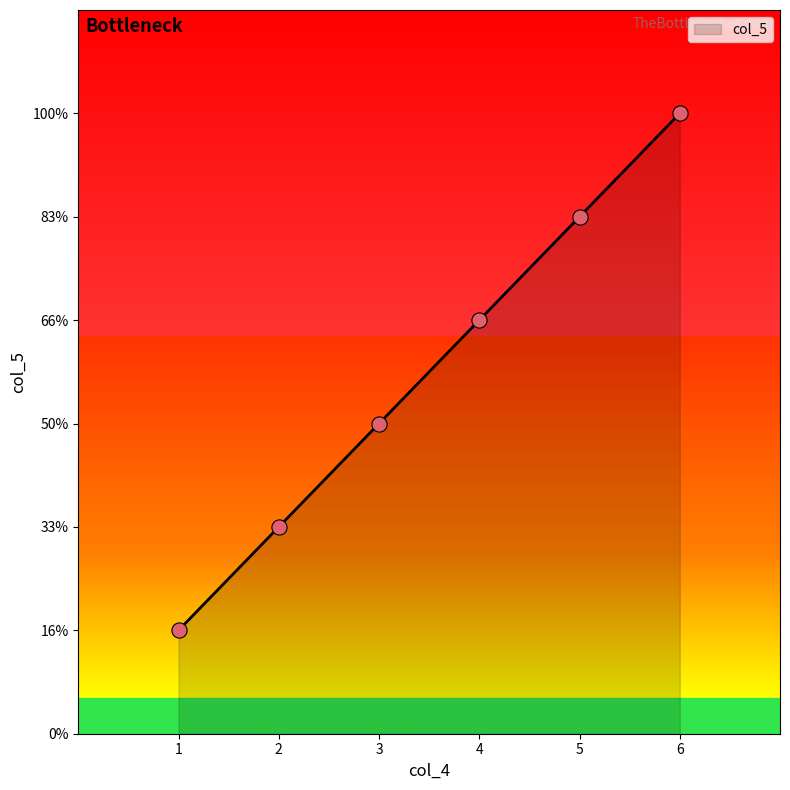

Between 4 and 2, which is larger?

4